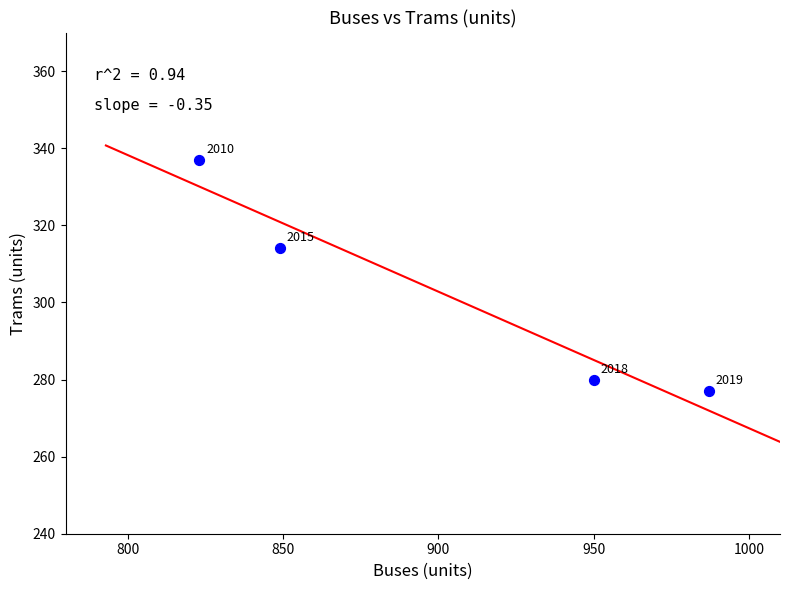

What Y value in the scatter plot is closest to 307?

314